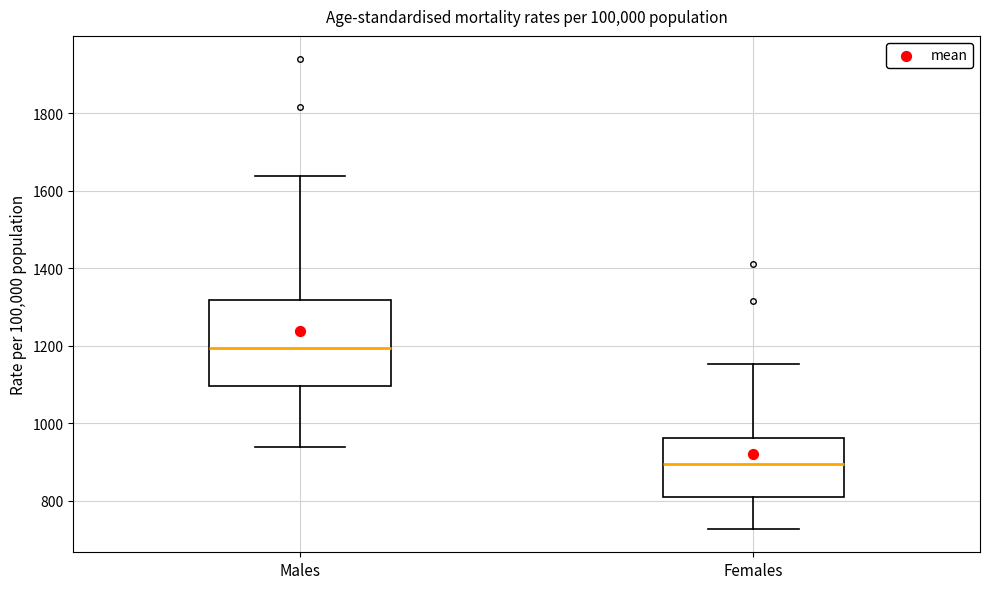

Where is the upper edge of the box for Females on the y-axis? The values are not printed on the chart, so give them approximately, as read against the axis.

960